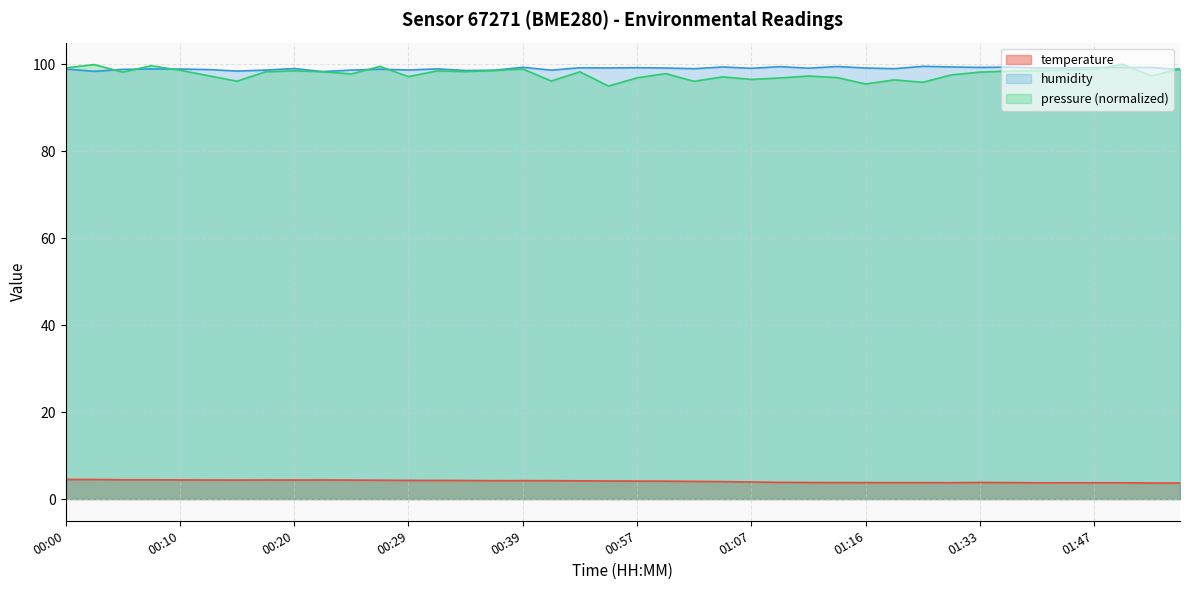

What is the value of the temperature point at the 22nd from the left?

4.1